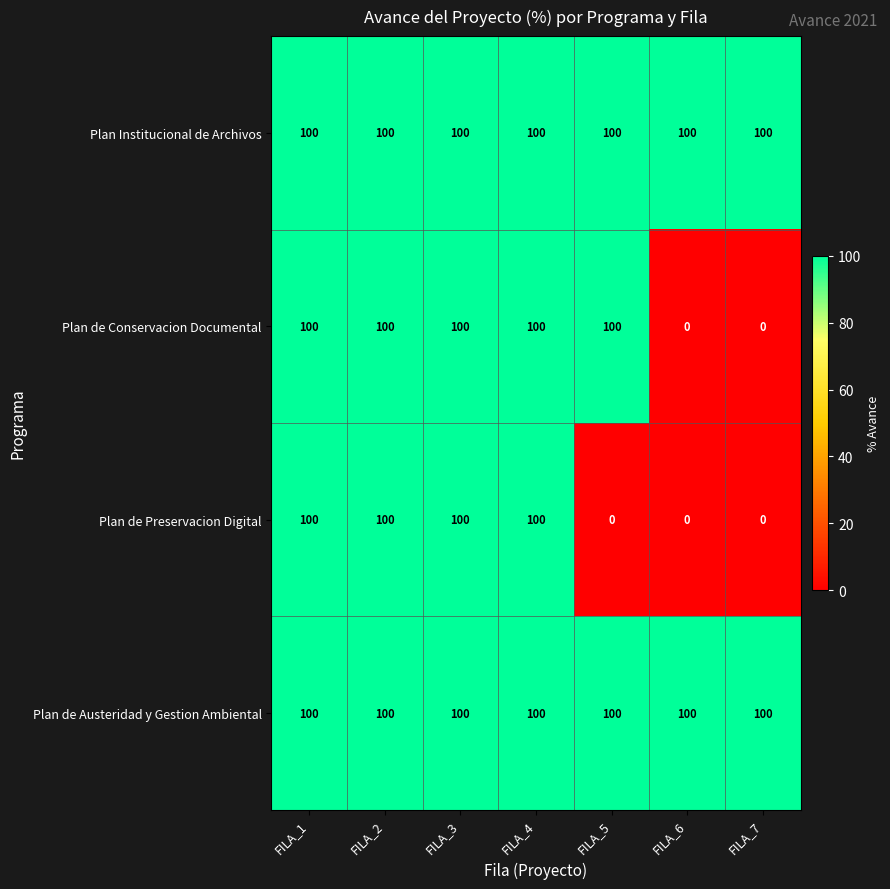

Reading right to left, list all the values displayed in this chart.

Plan Institucional de Archivos: FILA_7=100	FILA_6=100	FILA_5=100	FILA_4=100	FILA_3=100	FILA_2=100	FILA_1=100
Plan de Conservacion Documental: FILA_7=0	FILA_6=0	FILA_5=100	FILA_4=100	FILA_3=100	FILA_2=100	FILA_1=100
Plan de Preservacion Digital: FILA_7=0	FILA_6=0	FILA_5=0	FILA_4=100	FILA_3=100	FILA_2=100	FILA_1=100
Plan de Austeridad y Gestion Ambiental: FILA_7=100	FILA_6=100	FILA_5=100	FILA_4=100	FILA_3=100	FILA_2=100	FILA_1=100